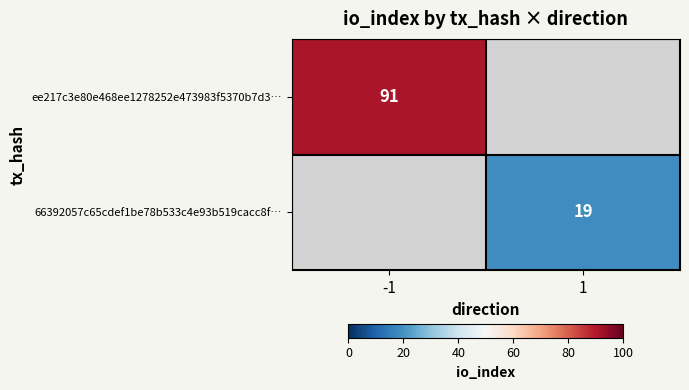

True or false: ee217c3e80e468ee1278252e473983f5370b7d3… has a value of 122 at -1.

False